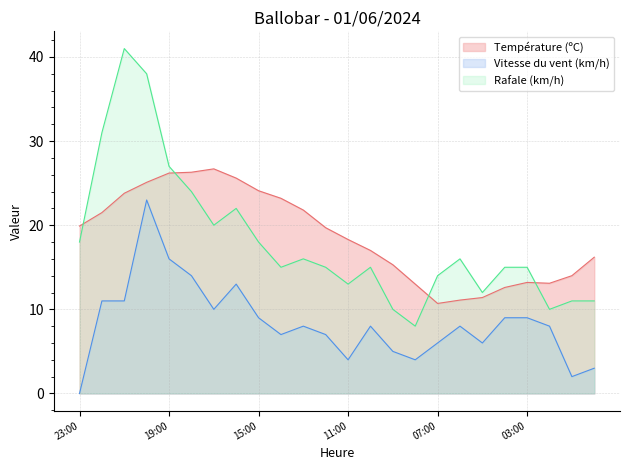

What is the sum of the Rafale (km/h) values at 05:00 and 00:00?

23.0